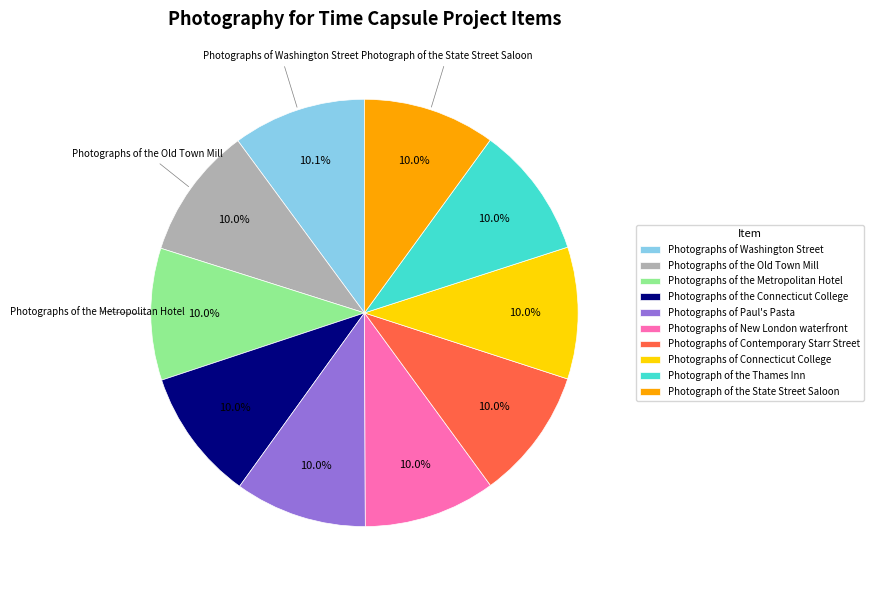

The Photographs of Paul's Pasta slice represents 10% of the pie. True or false?

True